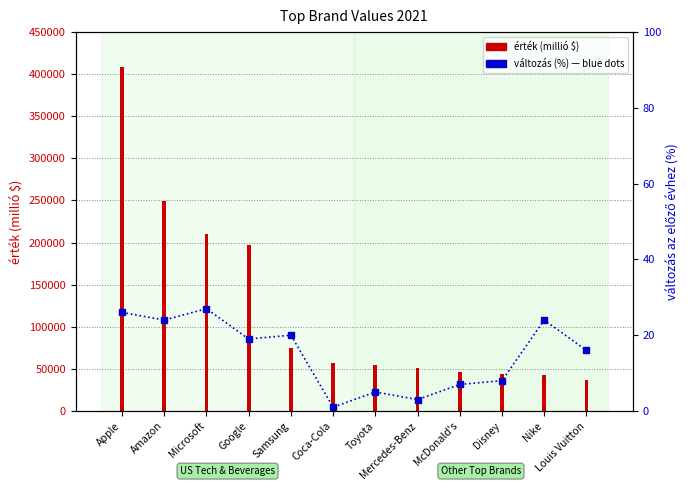

True or false: the data shows 13 at Disney.

False